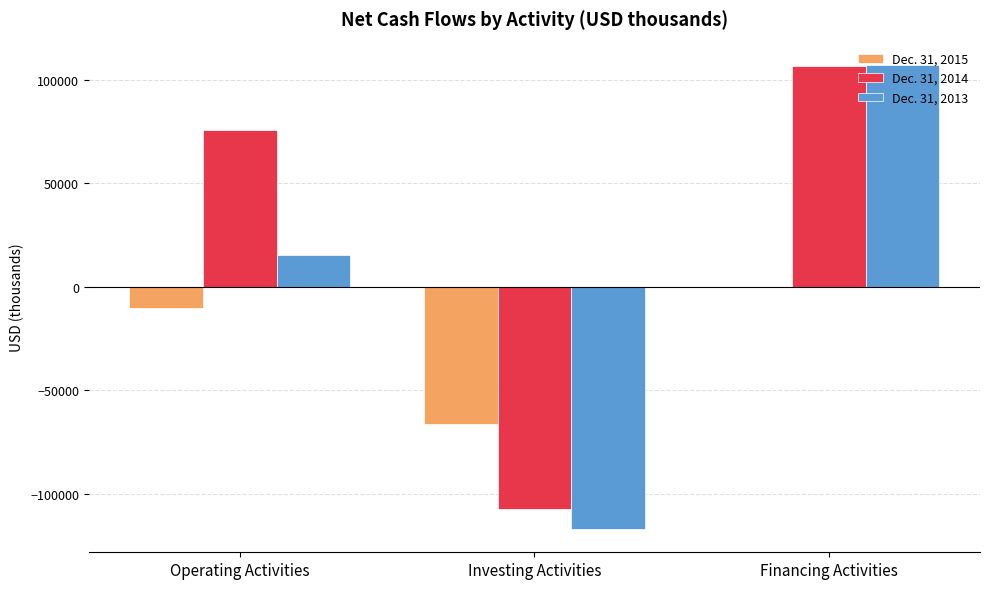

Is the value of Dec. 31, 2014 at Operating Activities greater than the value of Dec. 31, 2013 at Investing Activities?

Yes